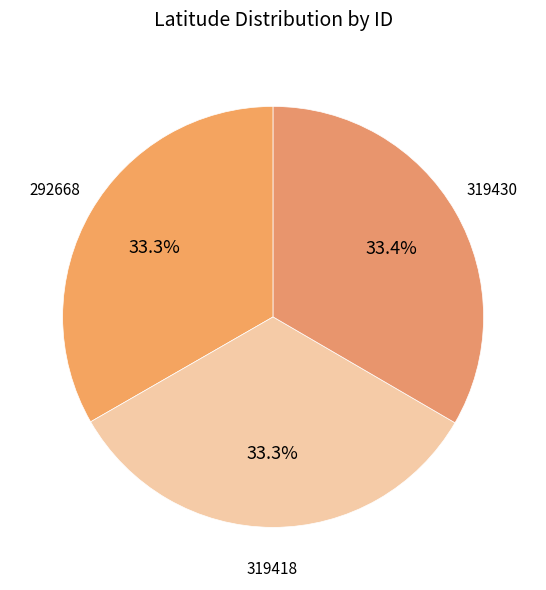

Which category has the smallest portion of the pie?

319418